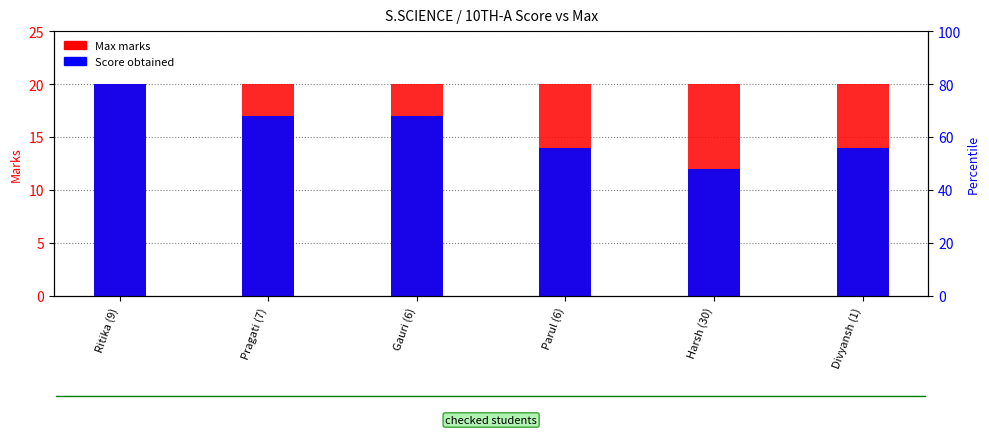

What is the sum of all Max values?

120